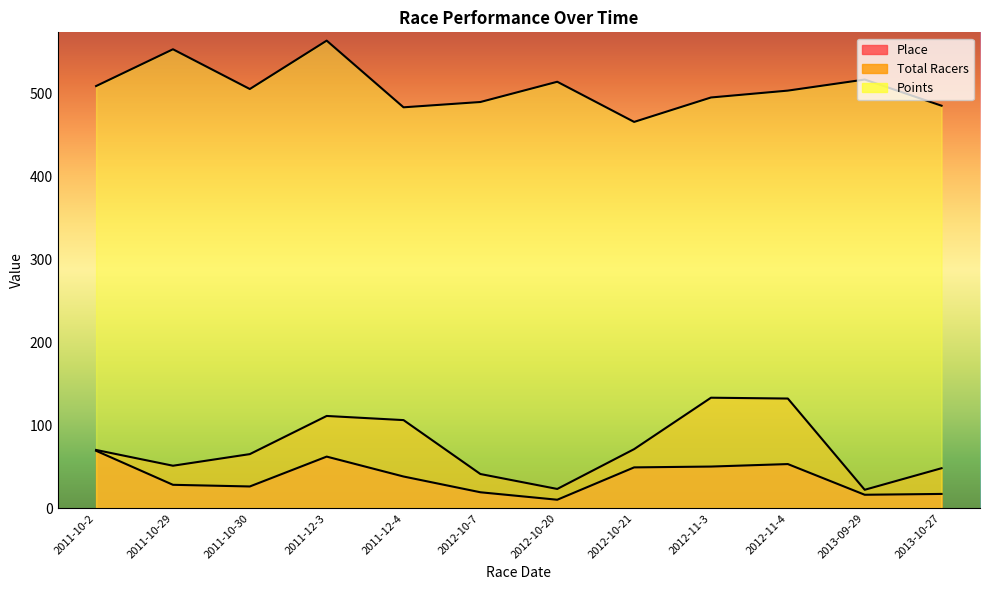

Is it true that Total Racers equals 52.3 at 2011-12-4?

False